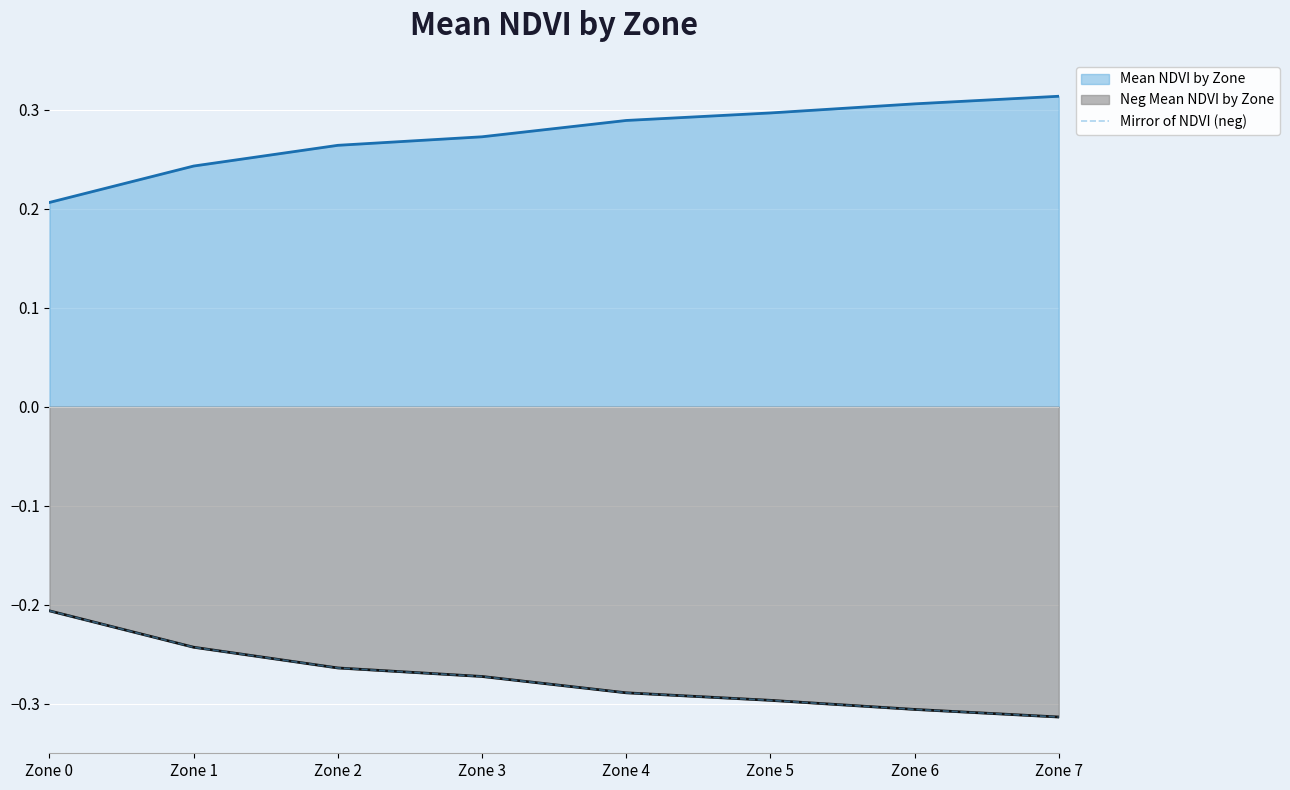

Where is the data nearest to the value 0?

Zone 0